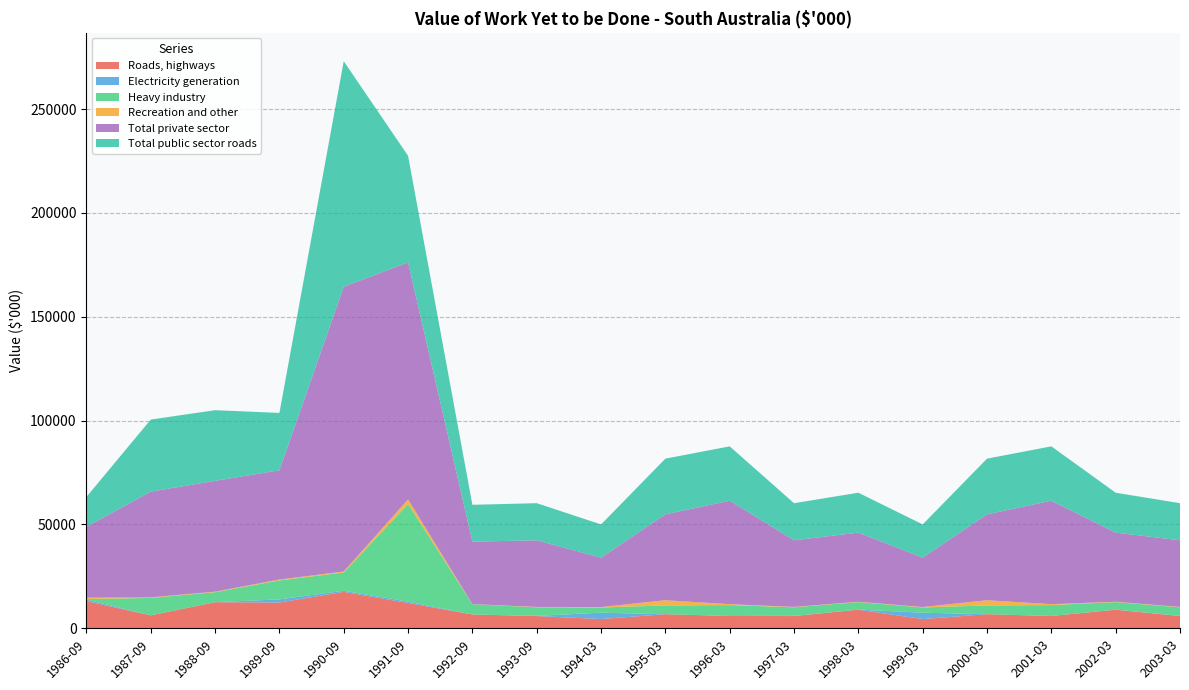

What is the maximum value for Roads, highways?

17544